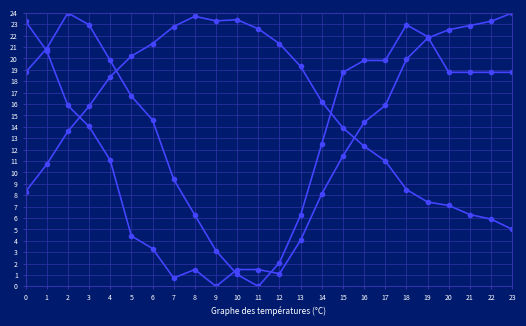

Count the number of categories in the chart.

24